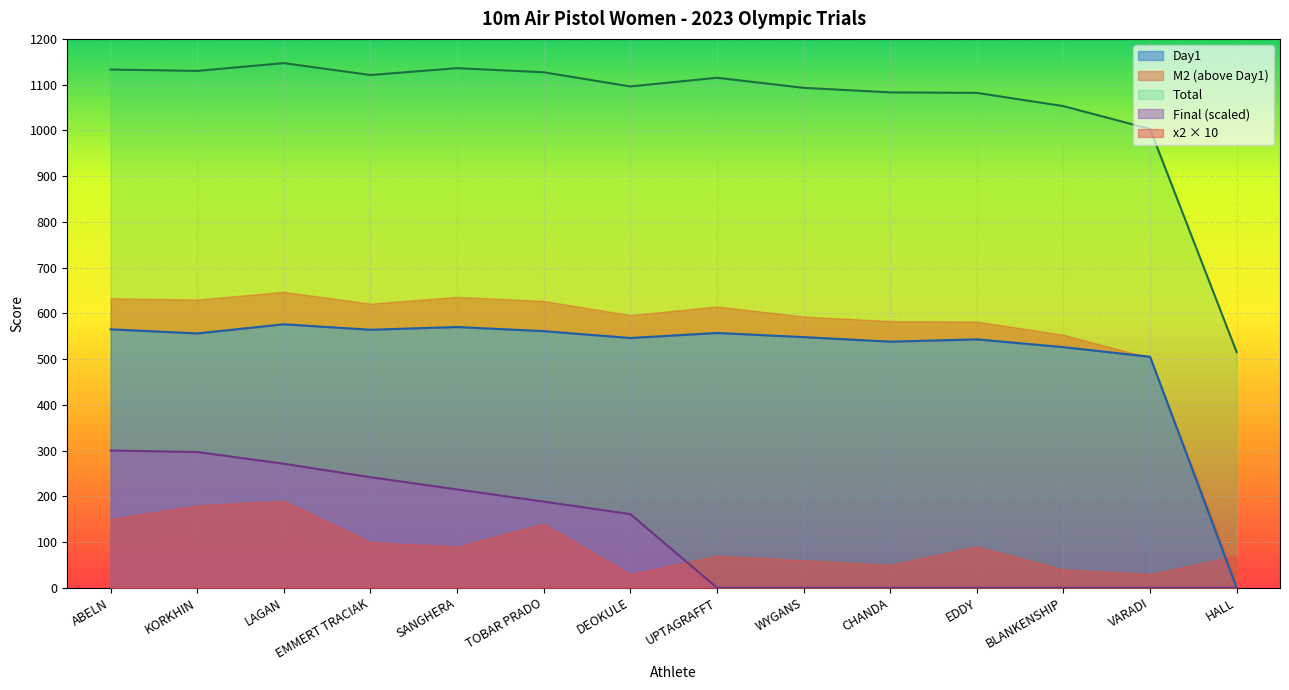

Rank the categories by Final value from lowest to highest.

UPTAGRAFFT, WYGANS, CHANDA, EDDY, BLANKENSHIP, VARADI, HALL, DEOKULE, TOBAR PRADO, SANGHERA, EMMERT TRACIAK, LAGAN, KORKHIN, ABELN